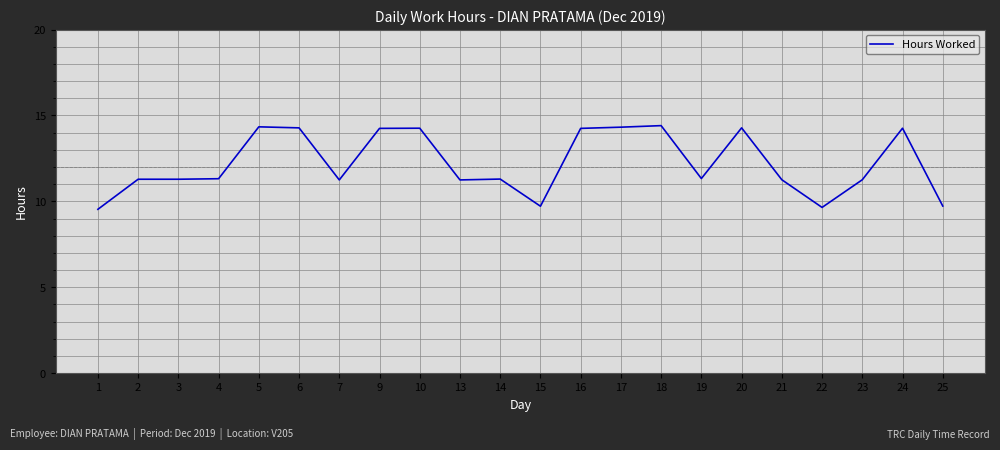

What is the greatest value displayed?

14.4